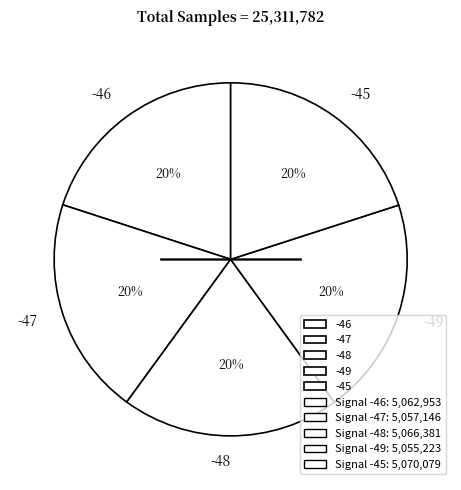

The -45 slice represents 20% of the pie. True or false?

True